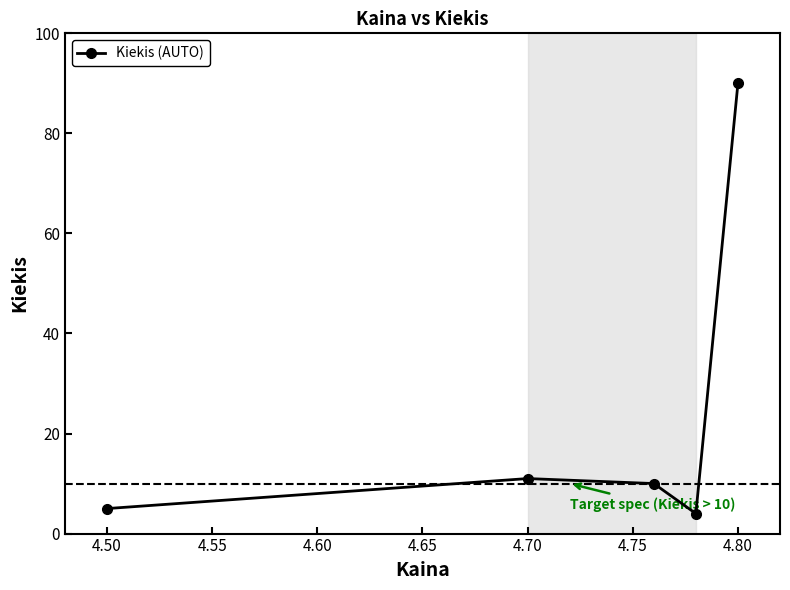

How many data points are less than 10?

2